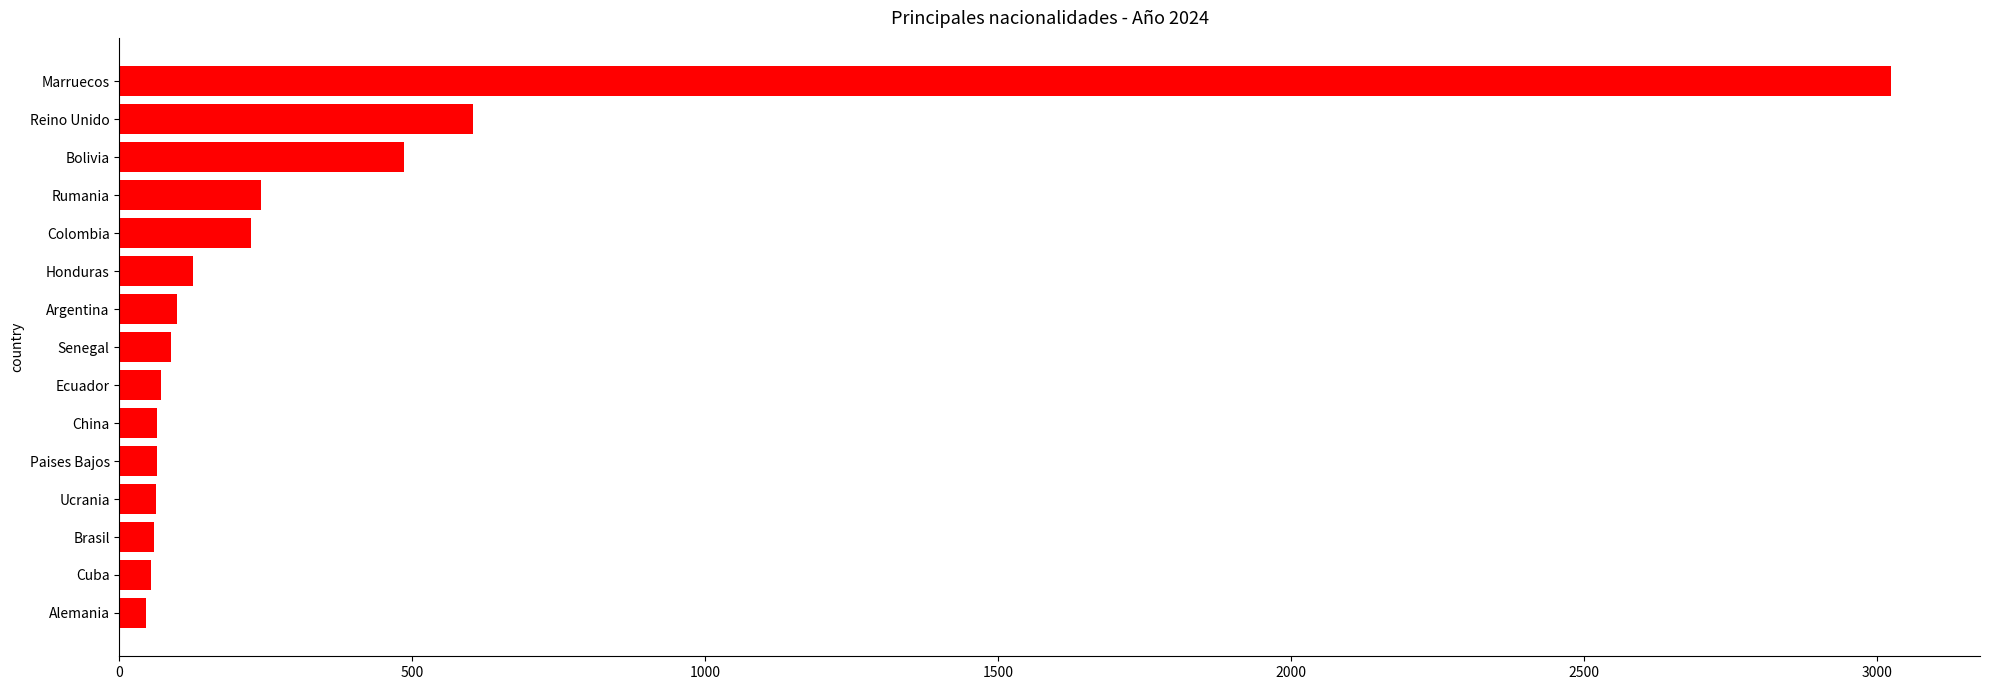

At which label is the value closest to 1535?

Reino Unido